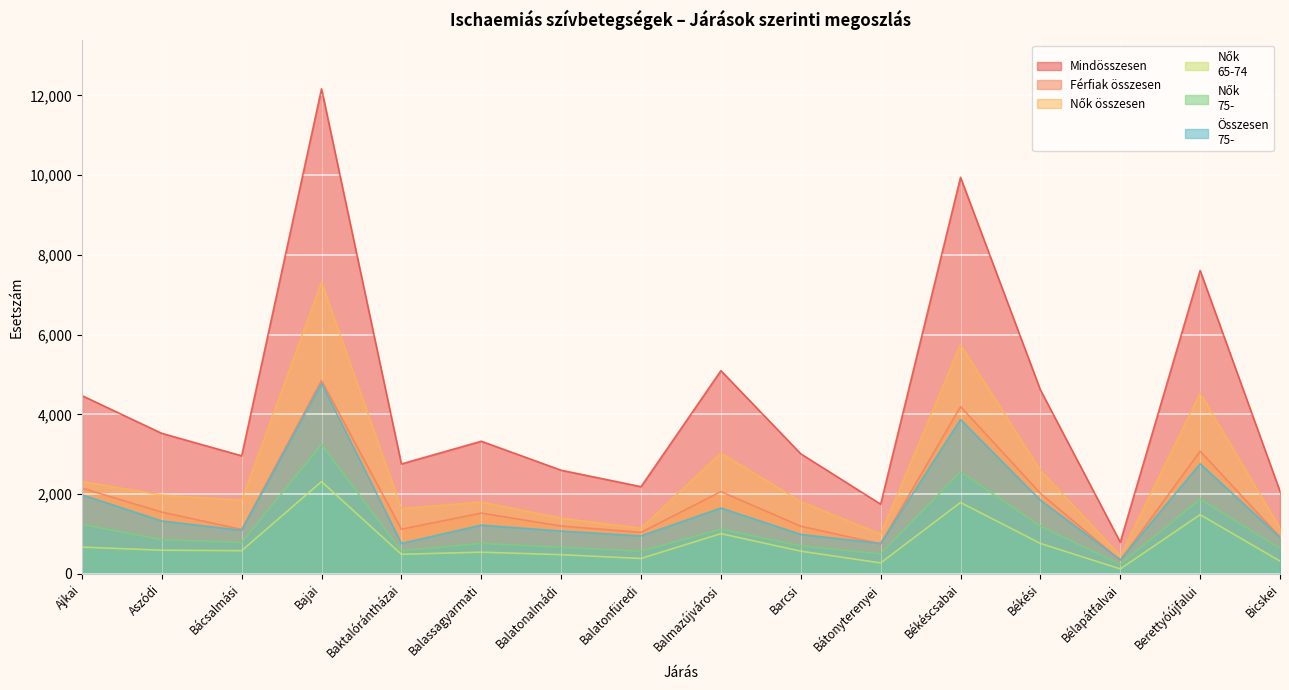

How many data points in Nők
65-74 are less than 583?

8